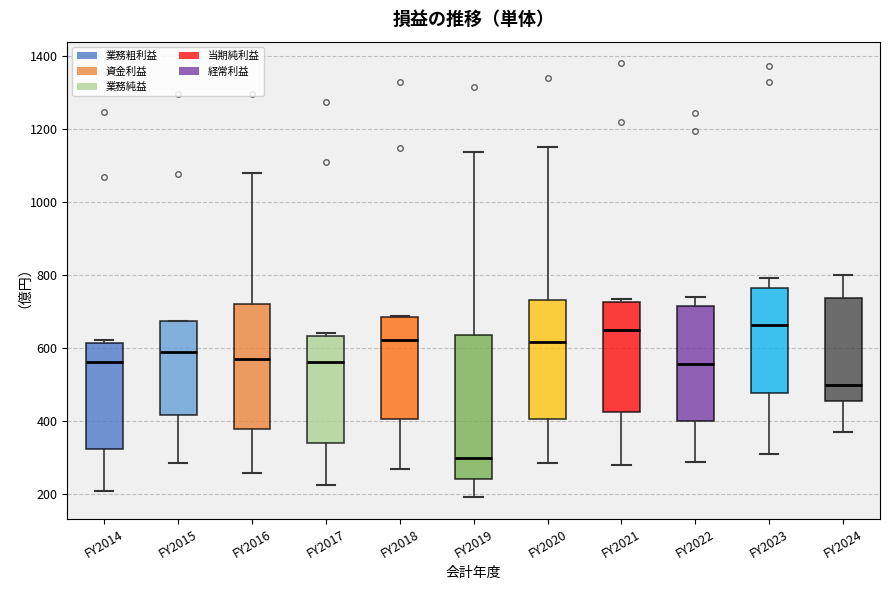

Reading left to right, transcribe this box plot: for each box, give where its median line is, the range the box spans, and where its two whiskers end, as read against the y-axis. The values are not printed on the chart, so give them approximately, as read against the axis.

FY2014: median 560, box 320 to 620, whiskers 200 to 620 (just above the box's upper edge)
FY2015: median 580, box 420 to 680, whiskers 280 to 680
FY2016: median 560, box 380 to 720, whiskers 260 to 1080
FY2017: median 560, box 340 to 640, whiskers 220 to 640 (just above the box's upper edge)
FY2018: median 620, box 400 to 680, whiskers 260 to 680
FY2019: median 300, box 240 to 640, whiskers 200 to 1140
FY2020: median 620, box 400 to 740, whiskers 280 to 1160
FY2021: median 640, box 420 to 720, whiskers 280 to 740
FY2022: median 560, box 400 to 720, whiskers 280 to 740
FY2023: median 660, box 480 to 760, whiskers 320 to 800
FY2024: median 500, box 460 to 740, whiskers 360 to 800